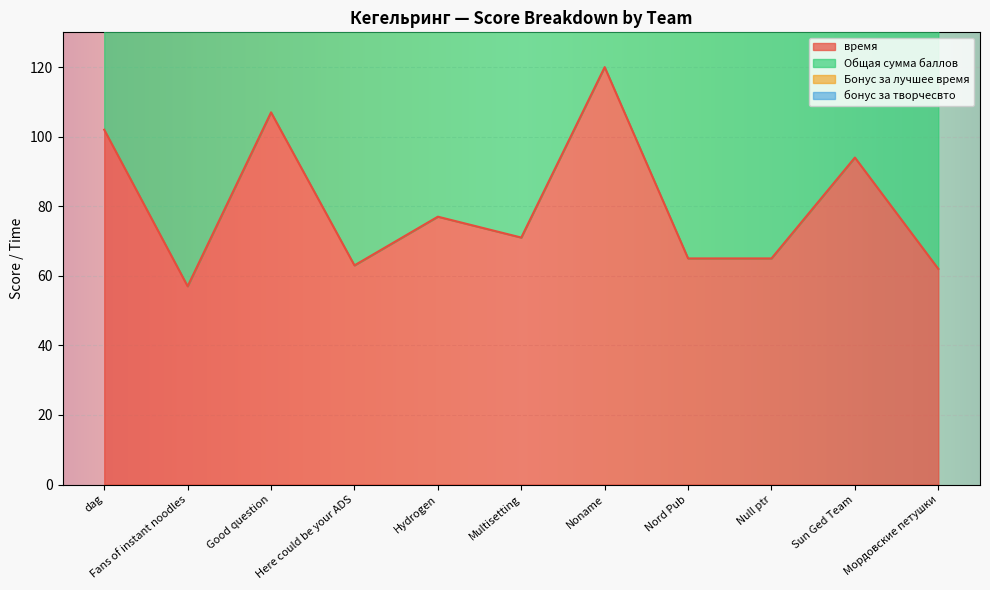

The value of время at Null ptr is 65. True or false?

True